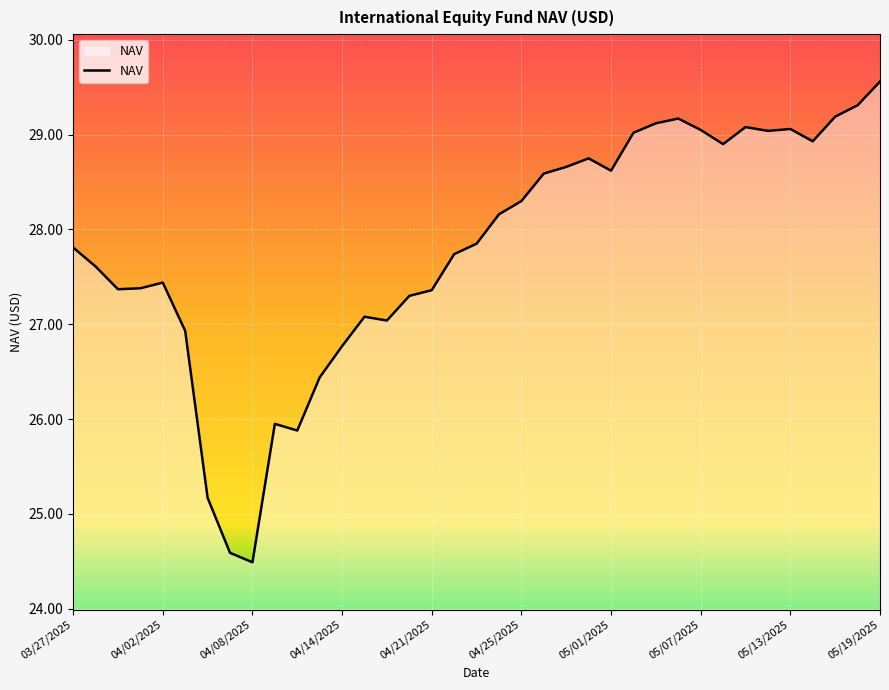

What is the maximum value shown in the chart?

29.6